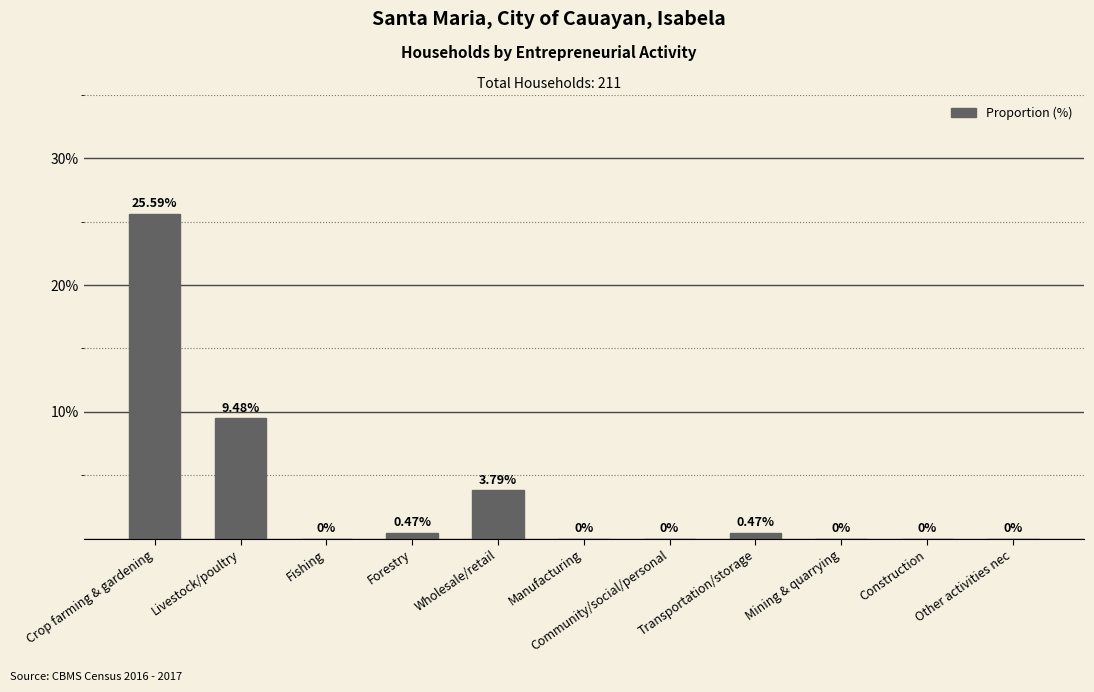

Which has a higher value, Community/social/personal or Crop farming & gardening?

Crop farming & gardening